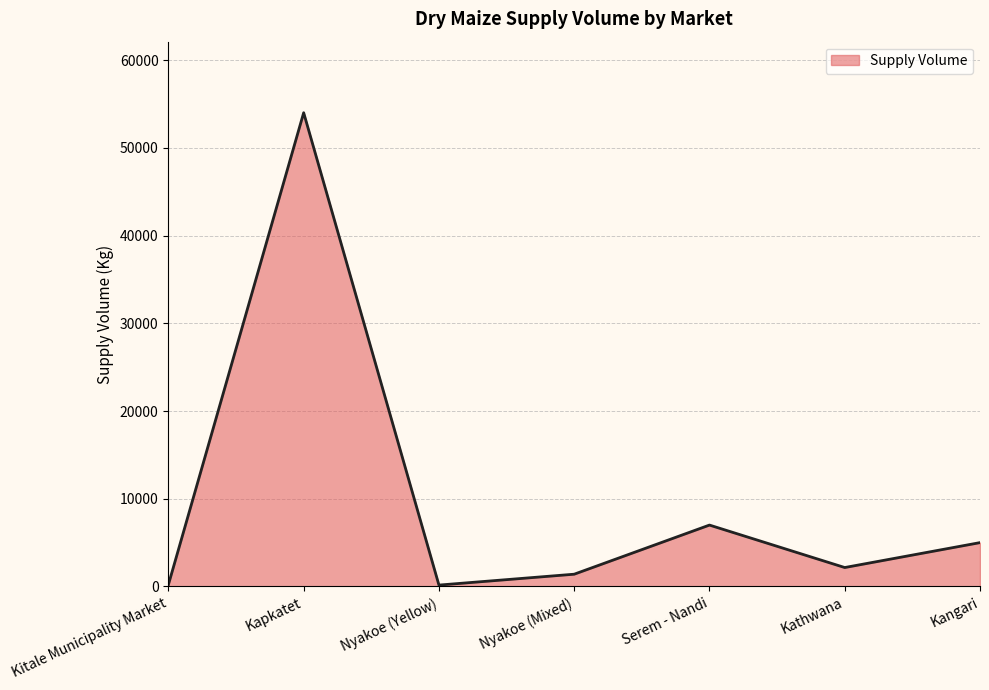

How many interior local valleys (lower than both neighbors) does the data have?

2